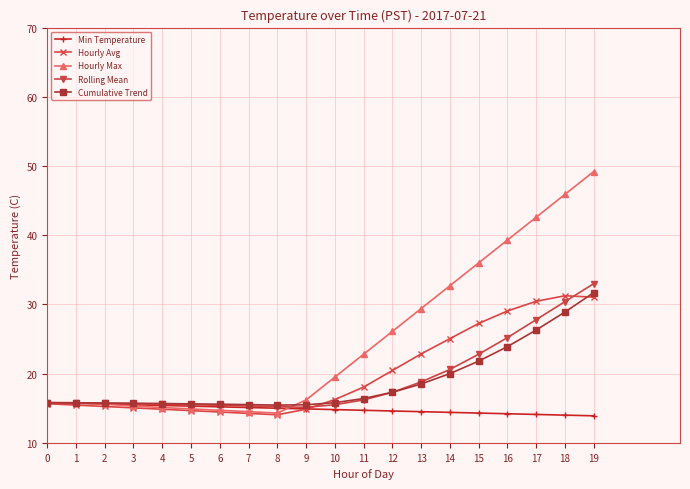

Which series has the largest range (max minus min)?

Hourly Max